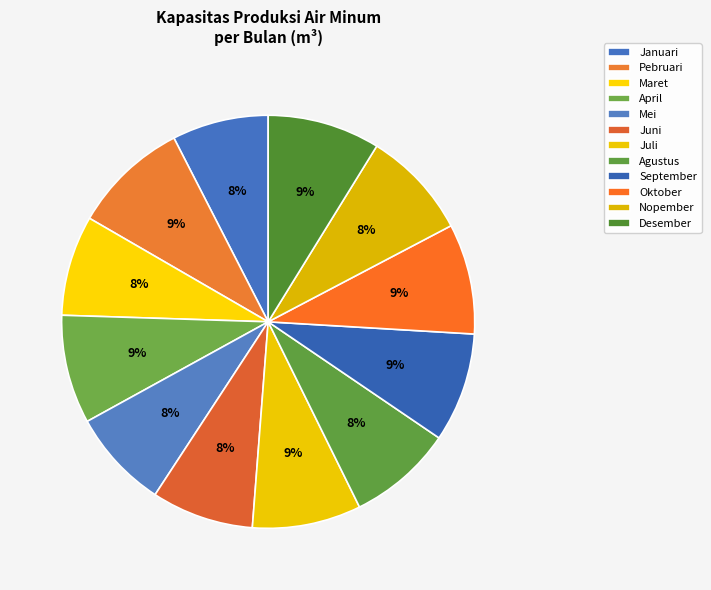

Count the number of slices in the pie.

12